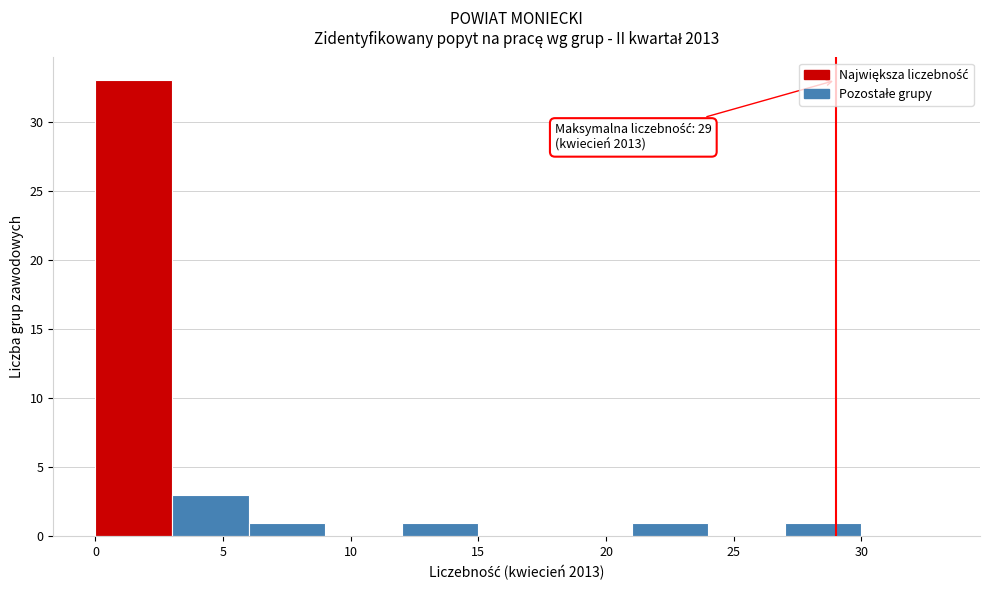

Which range on the x-axis has the tallest bar?

0 to 3